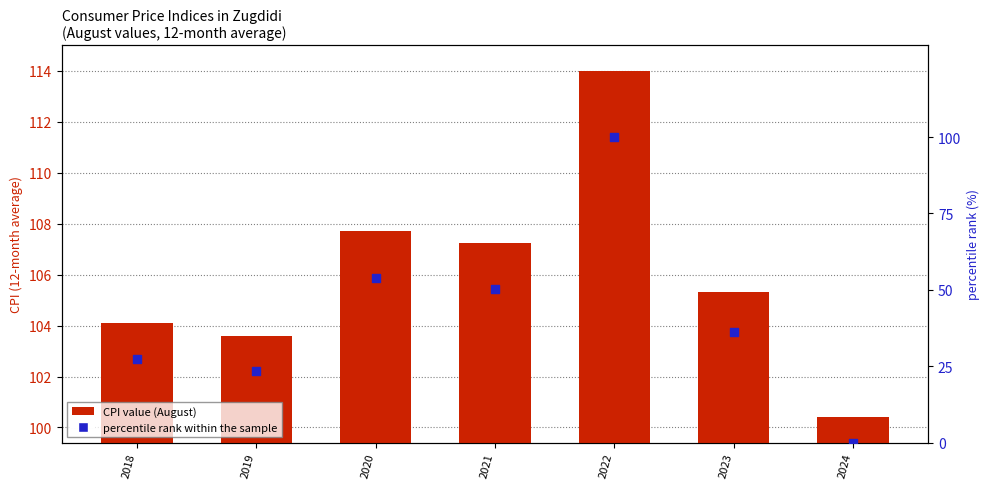

Which series contains the highest Y value?

CPI value (August)